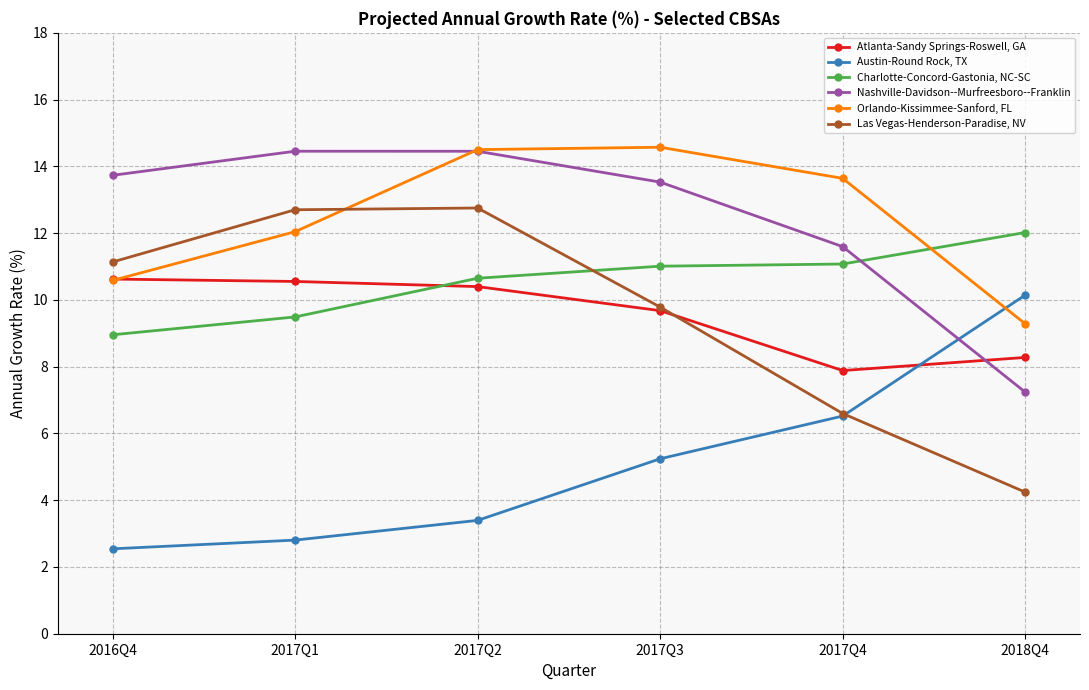

In Las Vegas-Henderson-Paradise, NV, how many points are higher than both neighbors (excluding endpoints)?

1